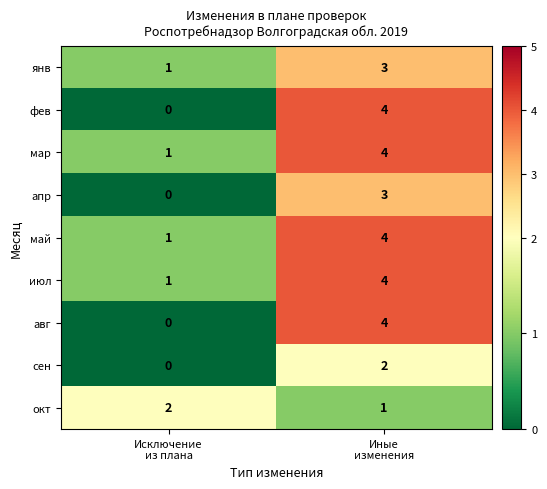

What is the sum of all авг values?

4